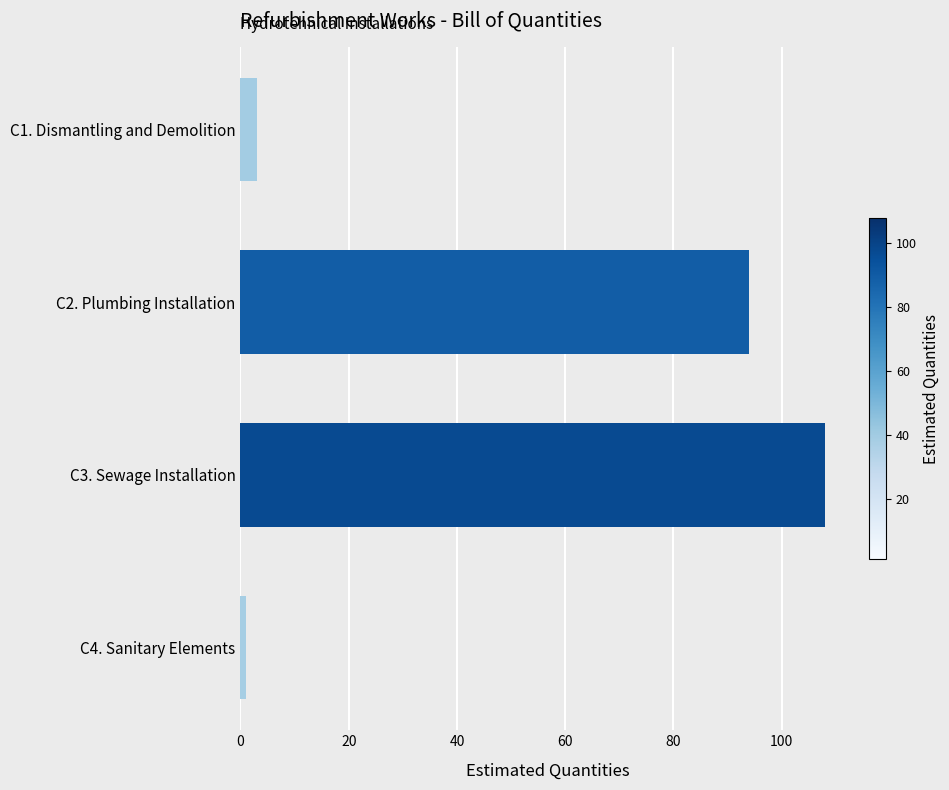

What is the label of the 1st bar from the top?

C1. Dismantling and Demolition